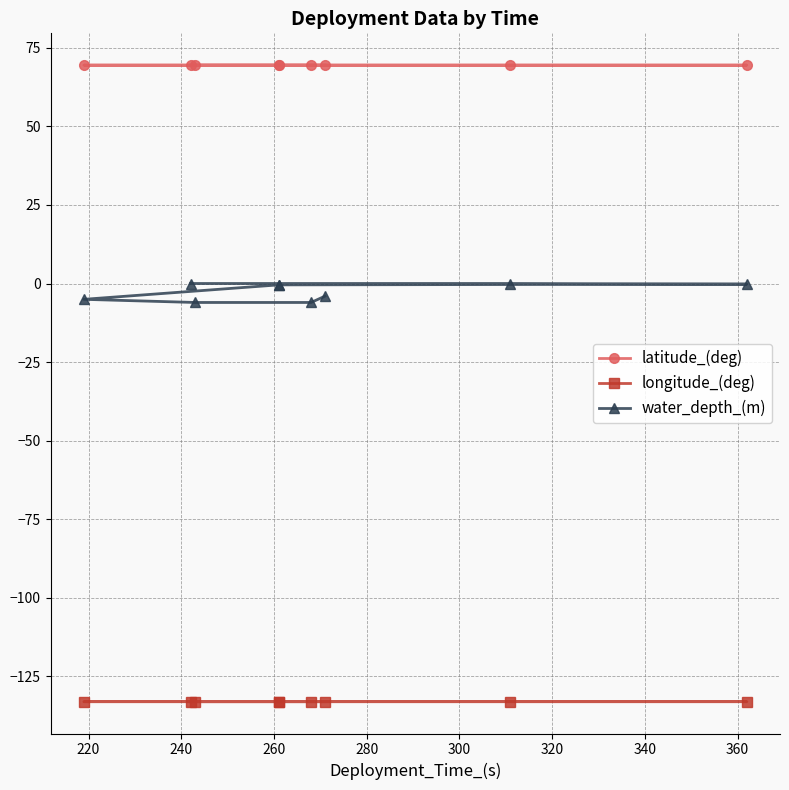

Which has a higher value, 220 or 240?

240